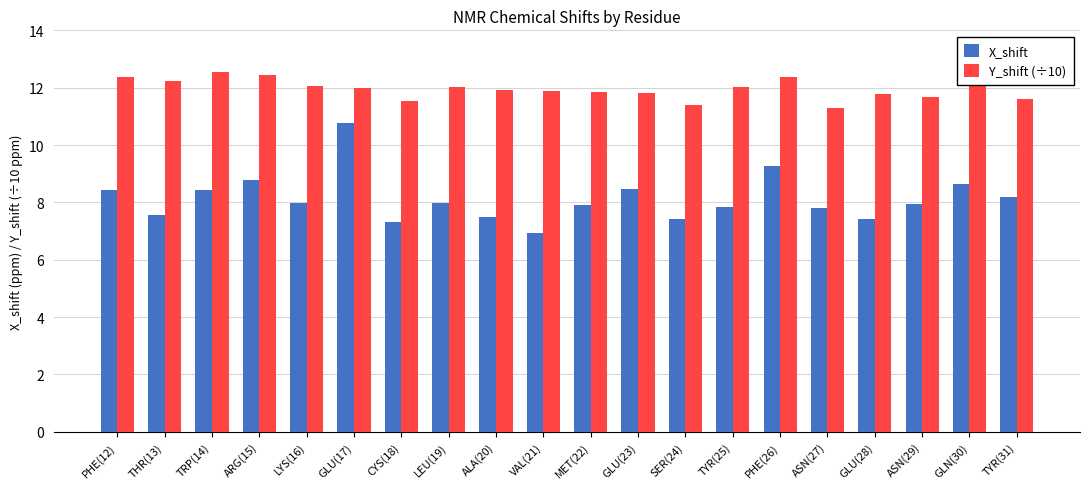

How many data points in X_shift are above 7?

19